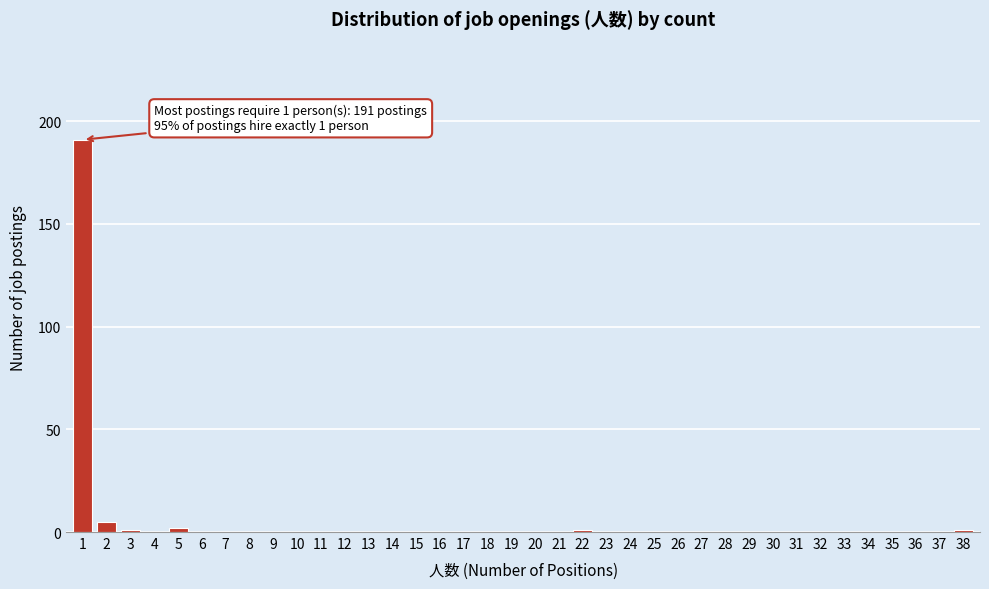

What is the sum of all values?

201